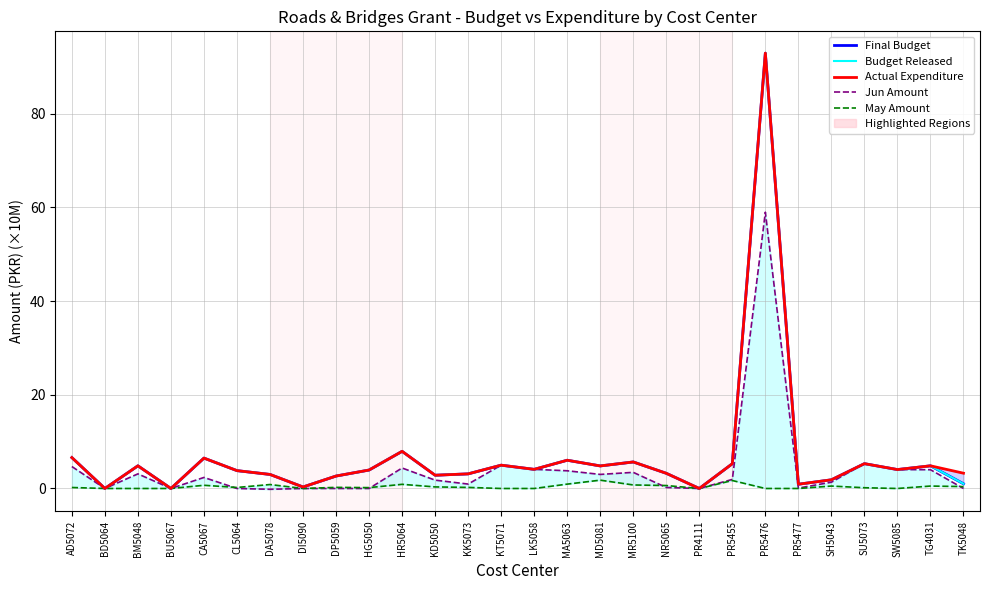

What is the difference between the maximum and minimum values in the May Amount series?

1.8